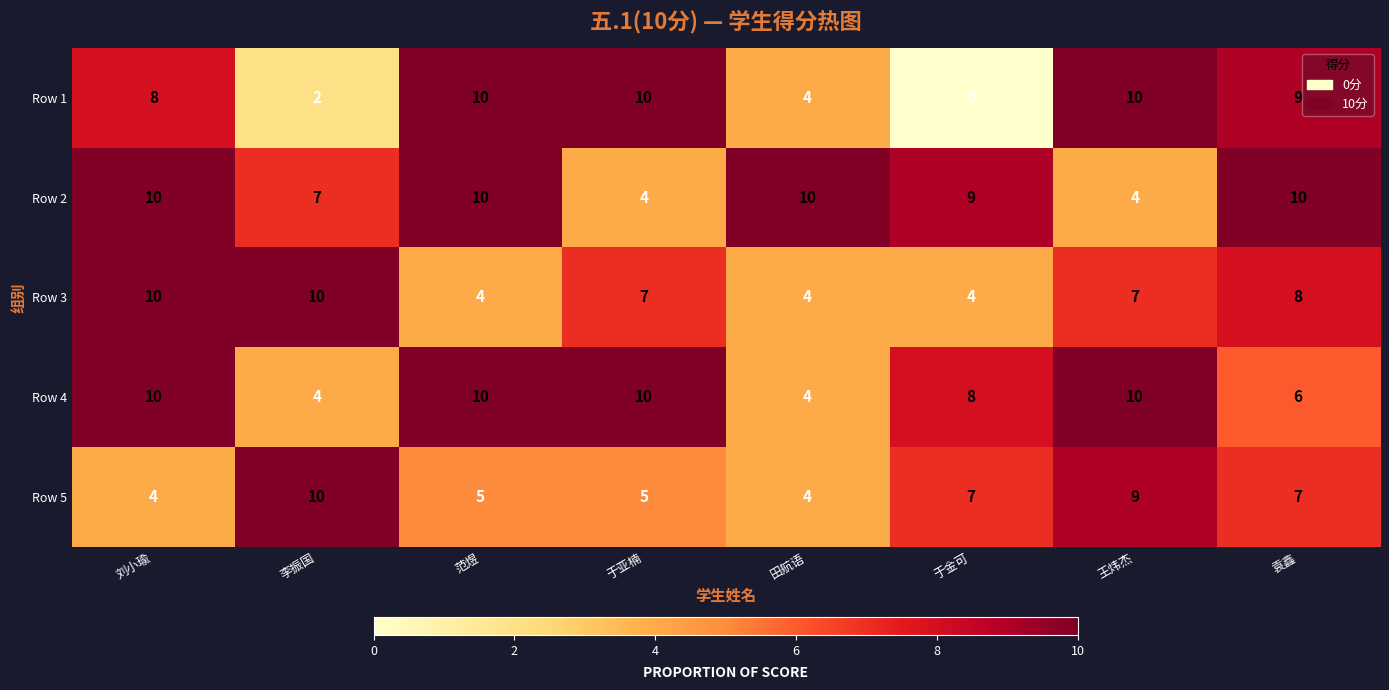

At which category is the sum across all series the highest?

刘小瑜